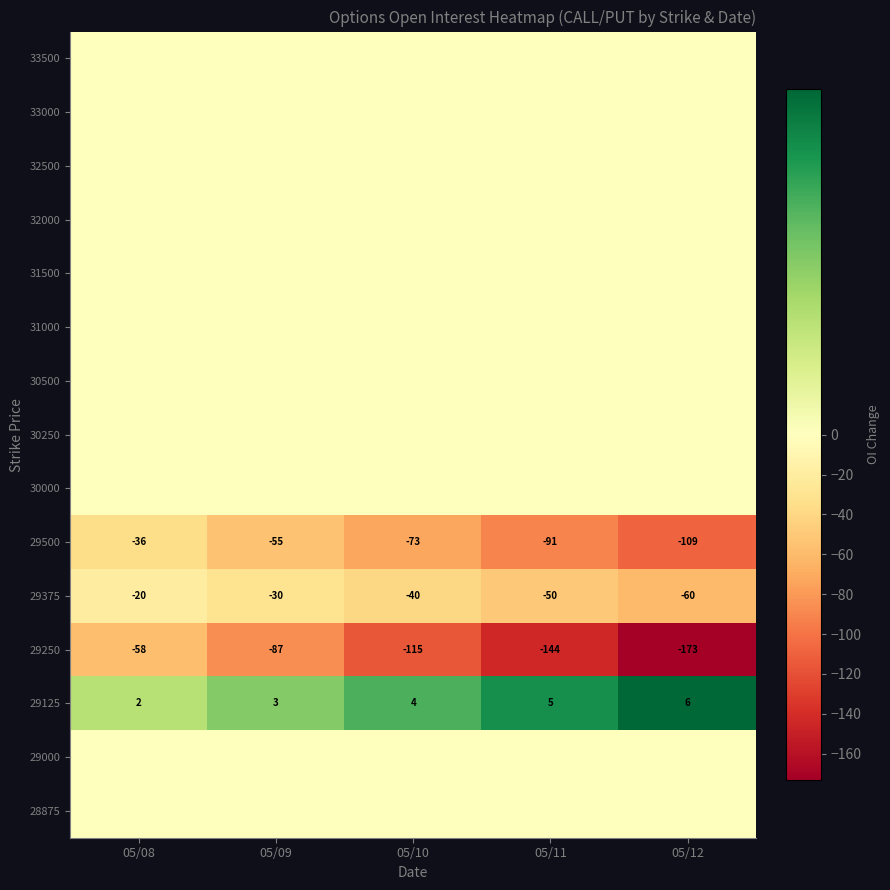

Is it true that 29375 equals -79.8 at 05/12?

False